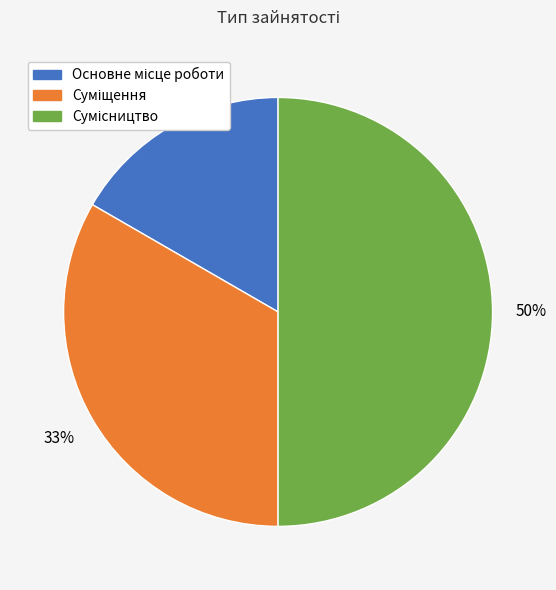

To the nearest percent, what is the average slice percentage?

33%